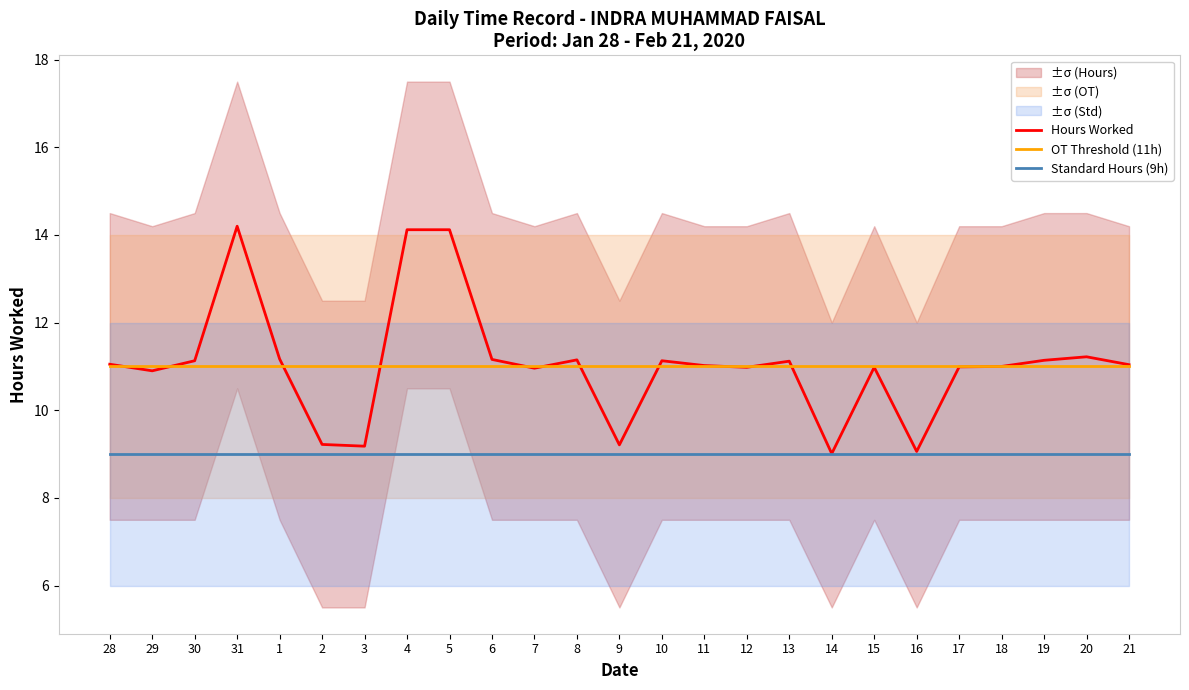

Is it true that Hours Worked equals 5.1 at 6?

False